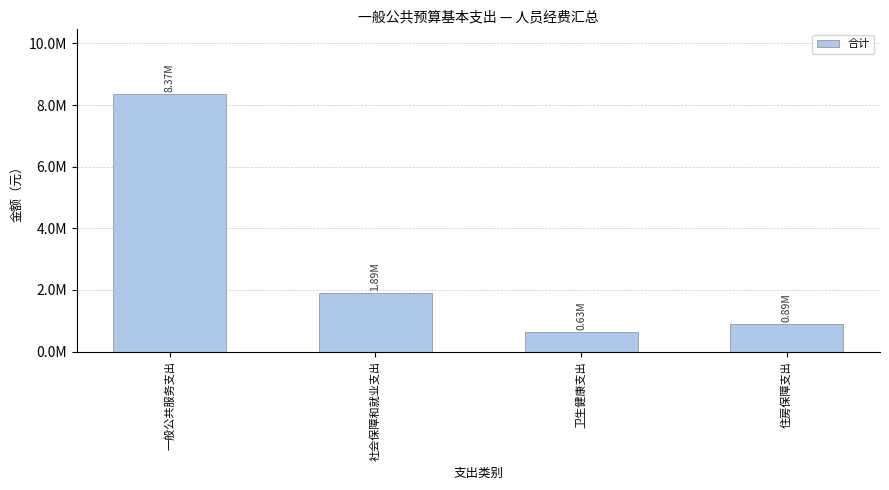

What is the change in value from 卫生健康支出 to 住房保障支出?

+260738.5